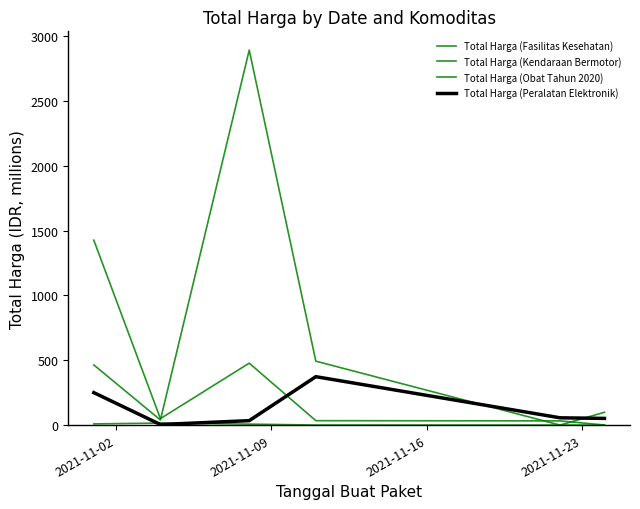

Reading left to right, list all the values displayed in this chart.

Total Harga (Fasilitas Kesehatan): 1425.9	49.7	477.6	34.0	32.4	0.6
Total Harga (Kendaraan Bermotor): 464.0	39.4	2892.1	493.0	0.0	0.0
Total Harga (Obat Tahun 2020): 9.2	15.5	7.4	0.3	0.1	98.8
Total Harga (Peralatan Elektronik): 250.3	4.3	34.3	373.4	56.2	51.6